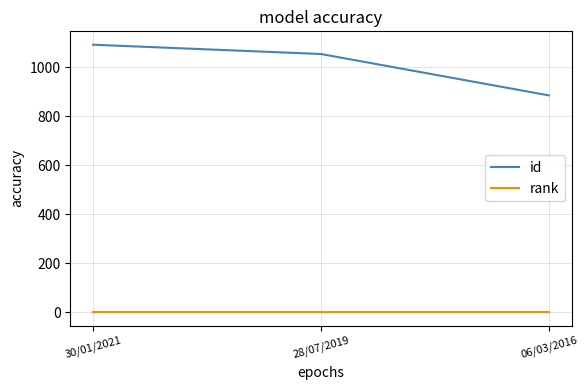

Which label corresponds to the largest value in the chart?

30/01/2021